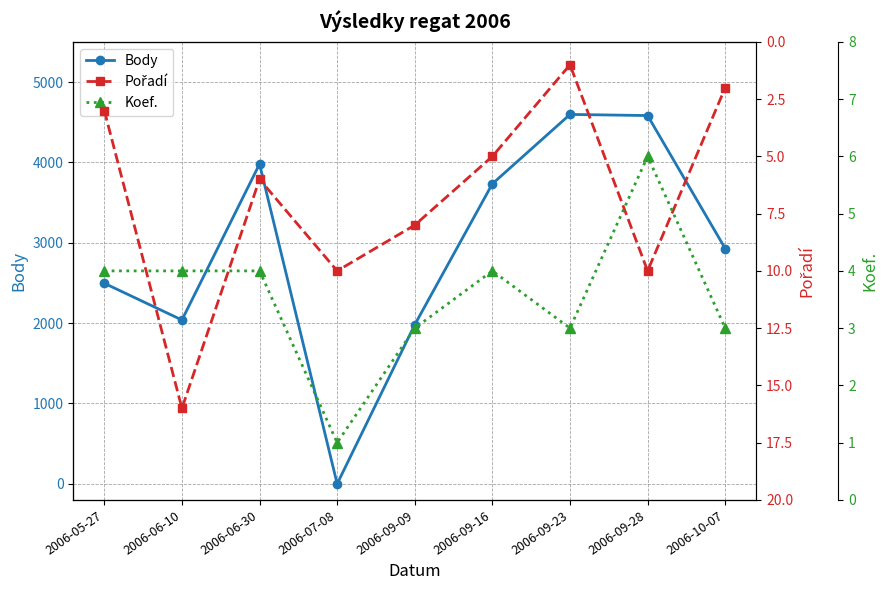

True or false: Body has more than 2 points higher than both neighbors.

False